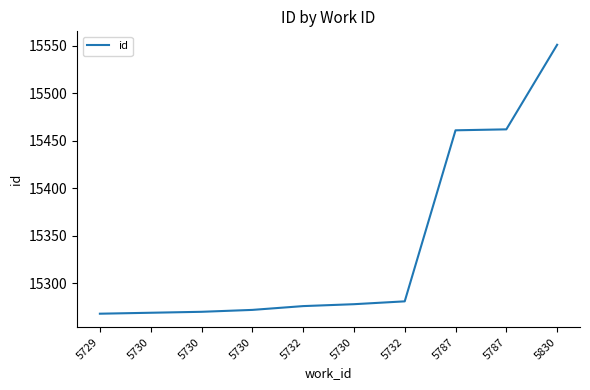

Approximately how many times larger is the value at 5787 compared to 5730?

1.0